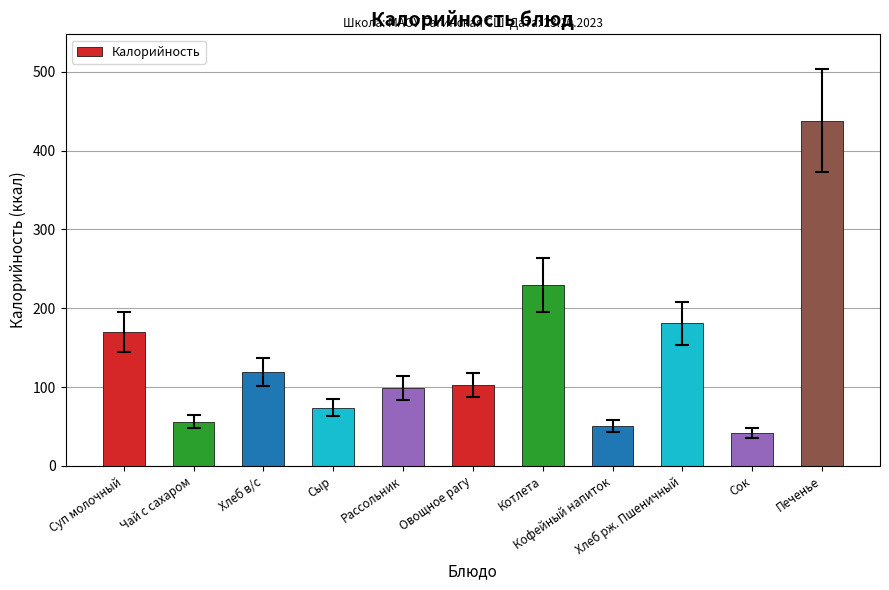

The chart shows a value of 42.0 at Сок. True or false?

True